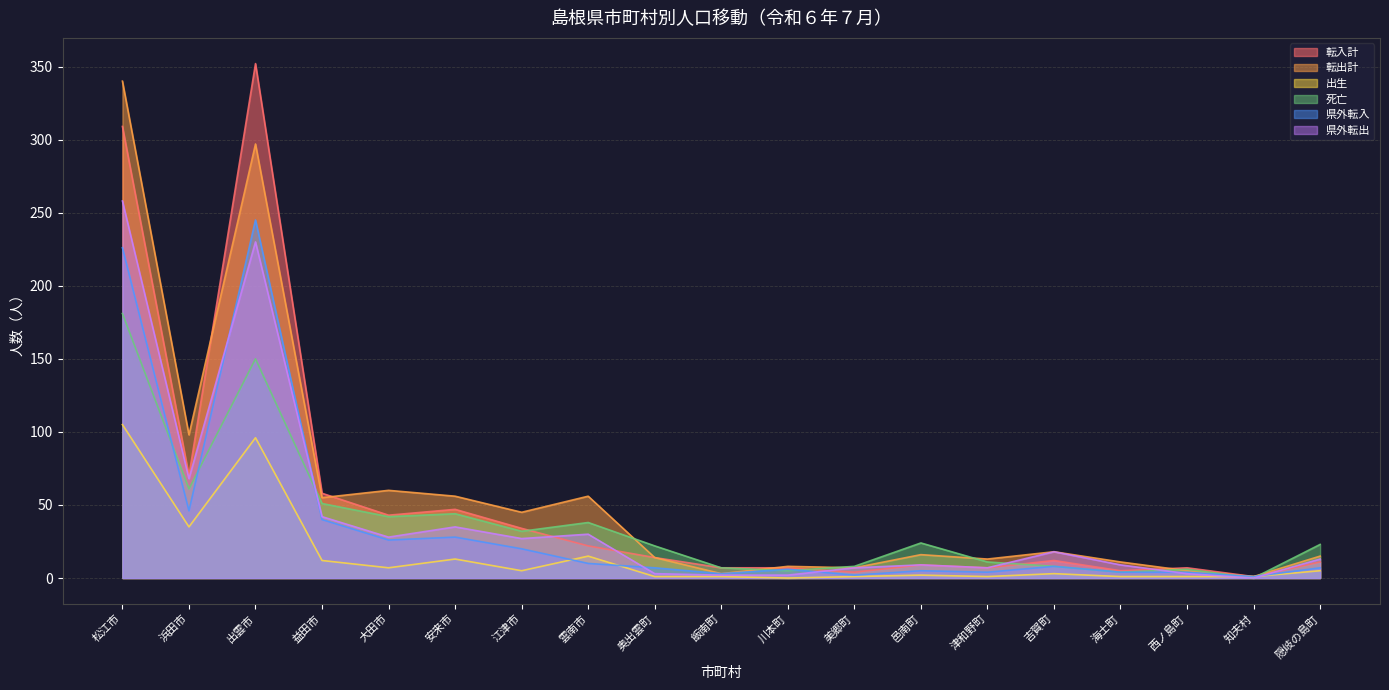

Reading left to right, transcribe all the data shown in this chart.

転入計: 309	70	352	58	43	47	34	22	14	7	7	4	9	7	12	5	7	1	11
転出計: 340	98	297	55	60	56	45	56	14	3	8	7	16	13	18	11	5	1	15
出生: 105	35	96	12	7	13	5	15	1	1	0	1	2	1	3	1	1	1	5
死亡: 181	61	150	51	42	44	32	38	22	7	5	8	24	11	8	4	6	0	23
県外転入: 226	46	245	40	26	28	20	10	7	3	6	2	5	4	8	4	4	1	7
県外転出: 258	68	230	42	28	35	27	30	3	2	2	7	9	7	18	9	3	0	13